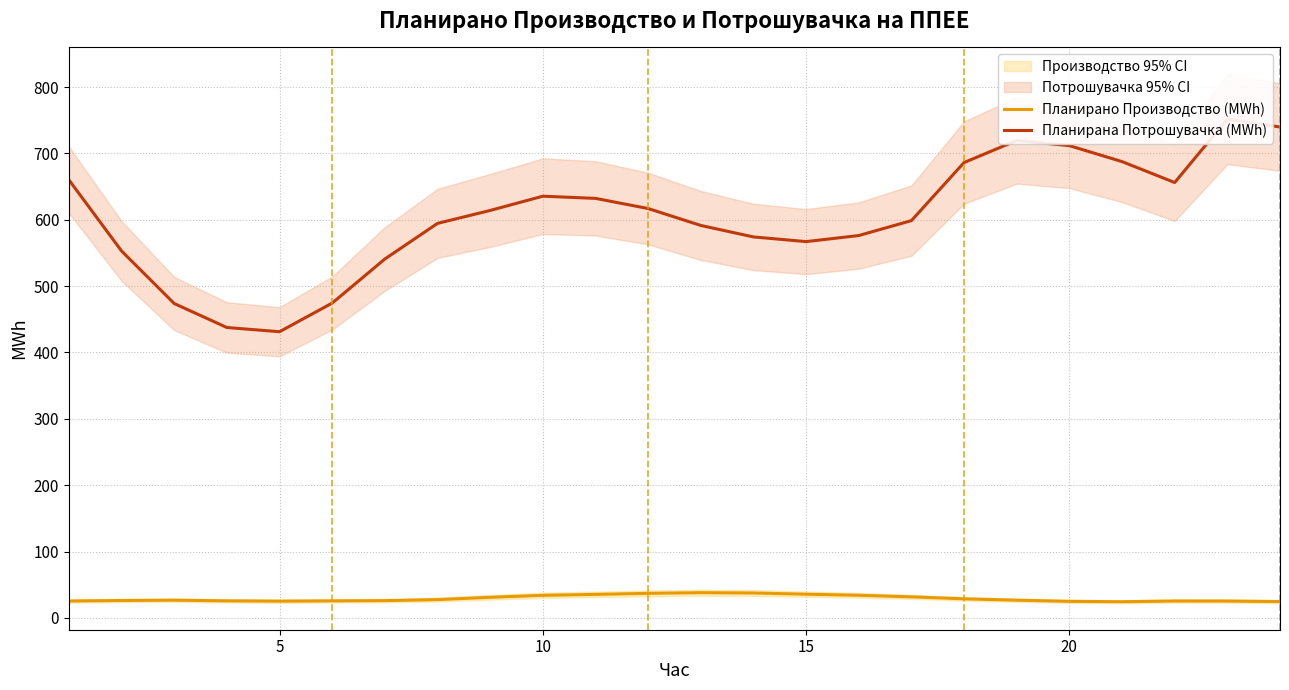

What is the lowest value of the Планирана Потрошувачка (MWh) series?

431.3